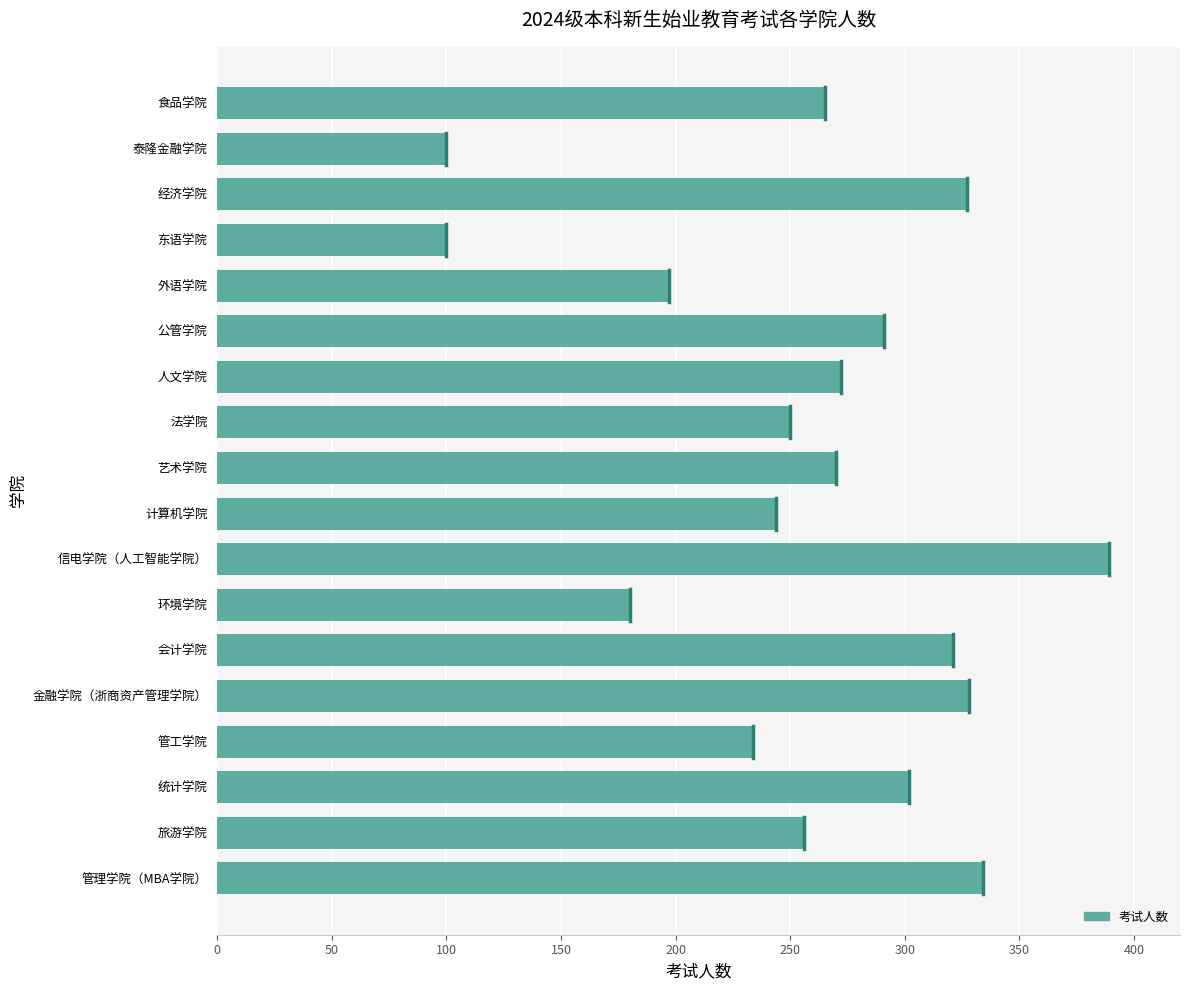

What is the difference between the second highest and minimum values?

234